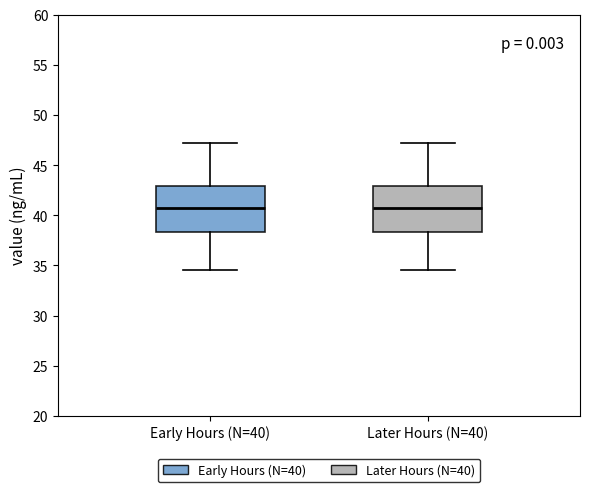

Reading left to right, transcribe this box plot: for each box, give where its median line is, the range the box spans, and where its two whiskers end, as read against the y-axis. The values are not printed on the chart, so give them approximately, as read against the axis.

Early Hours (N=40): median 40.5, box 38.5 to 43.0, whiskers 34.5 to 47.0
Later Hours (N=40): median 40.5, box 38.5 to 43.0, whiskers 34.5 to 47.0